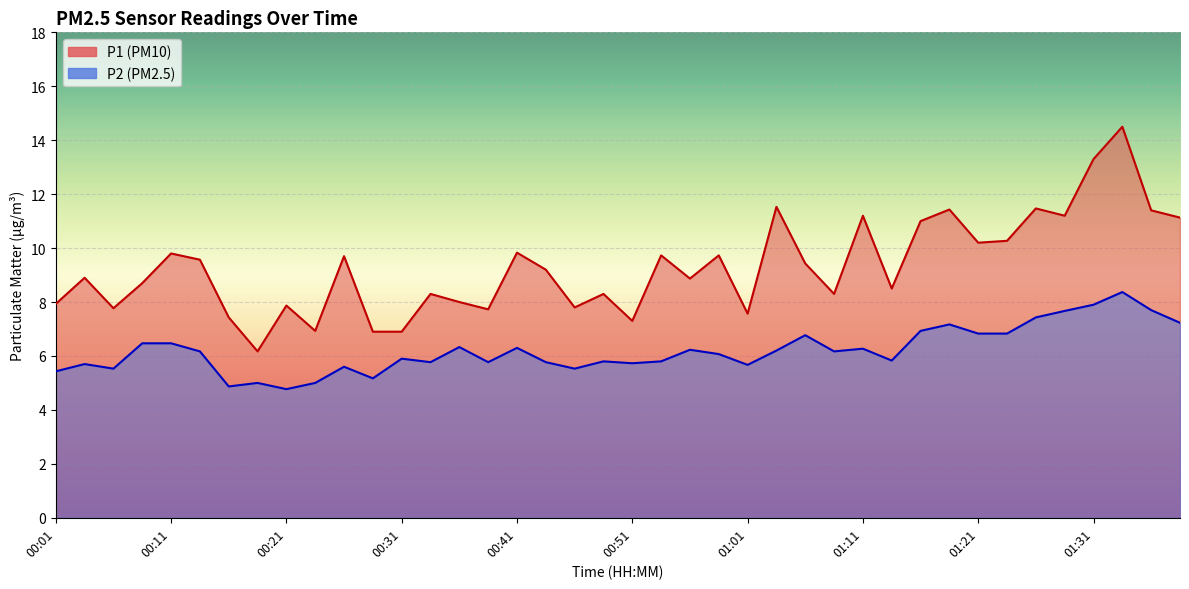

How many interior local valleys does the P1 series have?

12